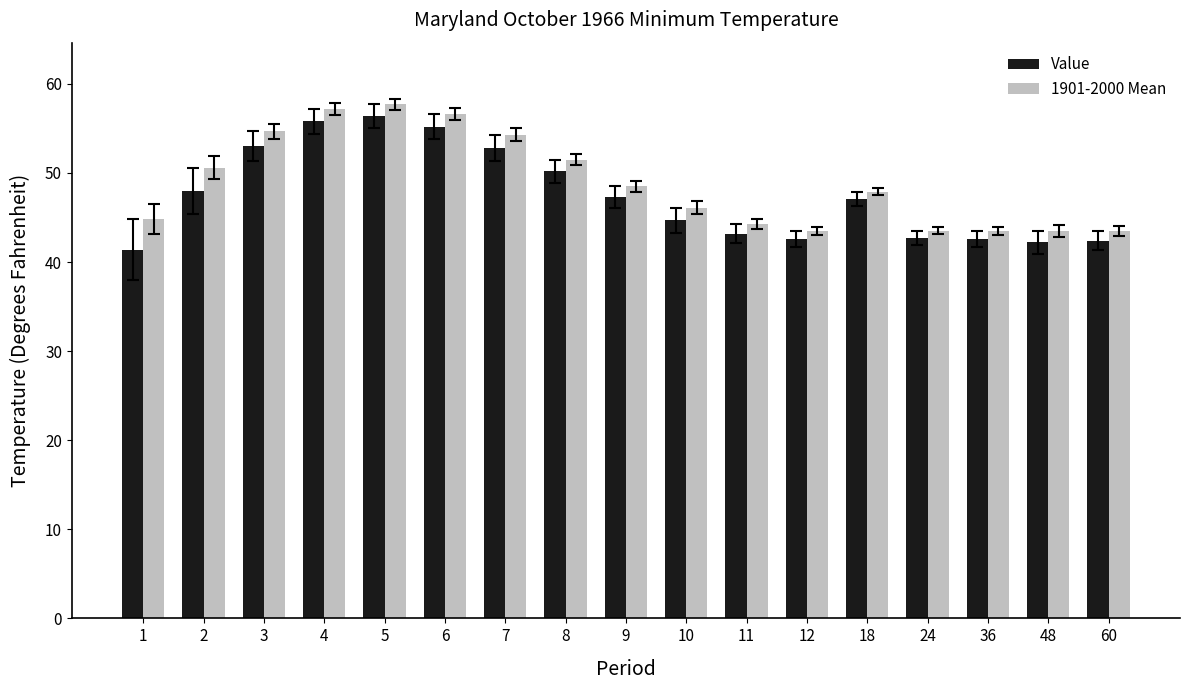

What is the maximum value shown in the chart?

57.7